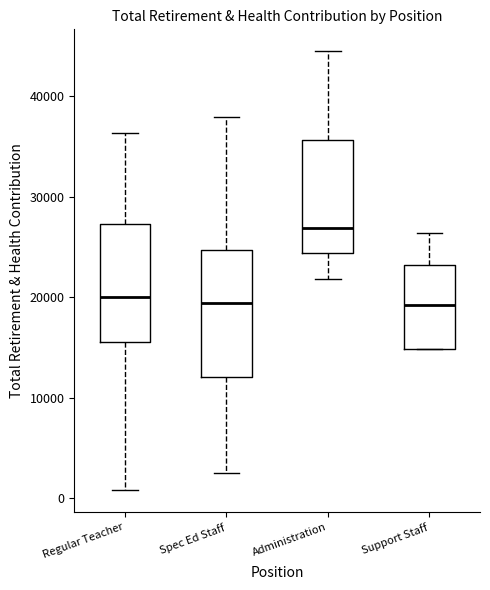

Which box's median line is the highest?

Administration